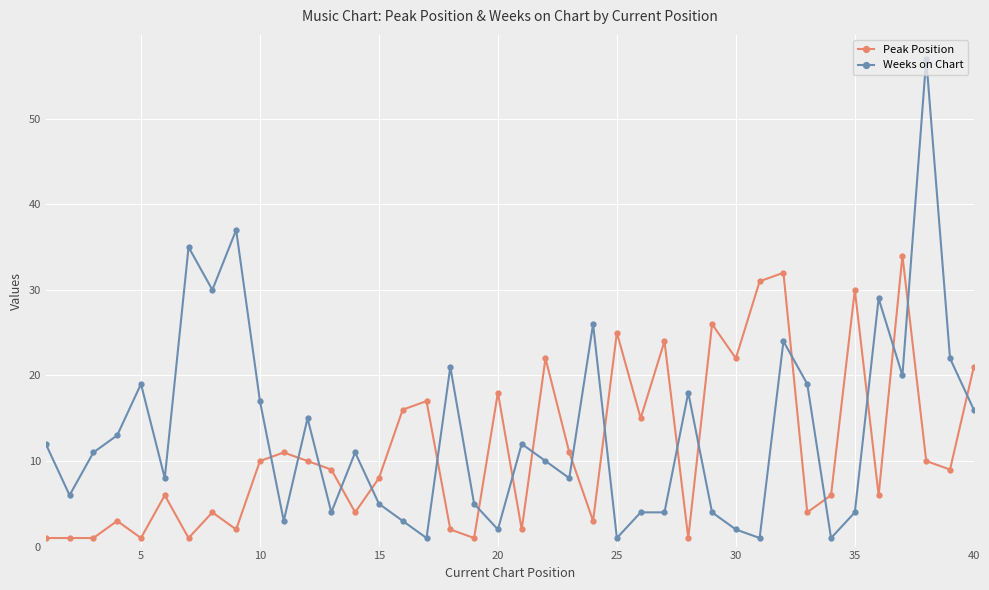

True or false: Peak Position has more than 1 interior local peaks.

True